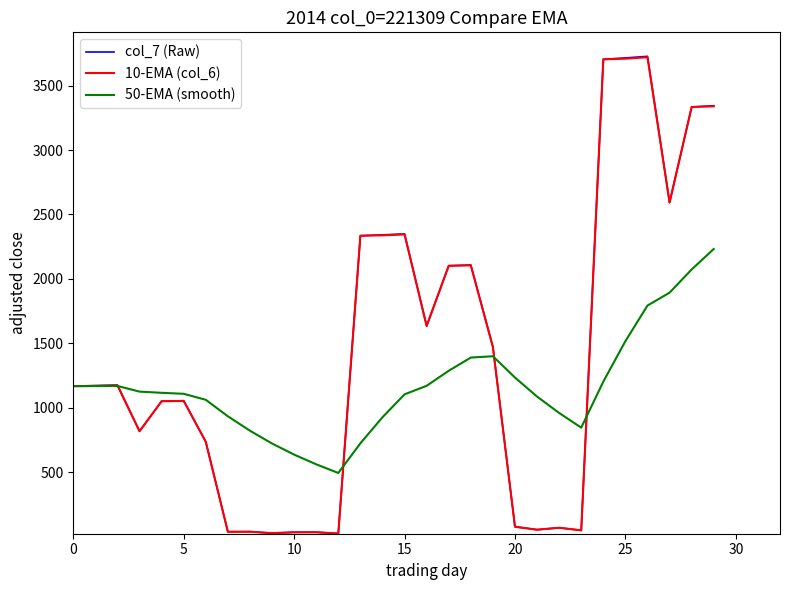

Which series has the widest spread of values?

col_7 (Raw)